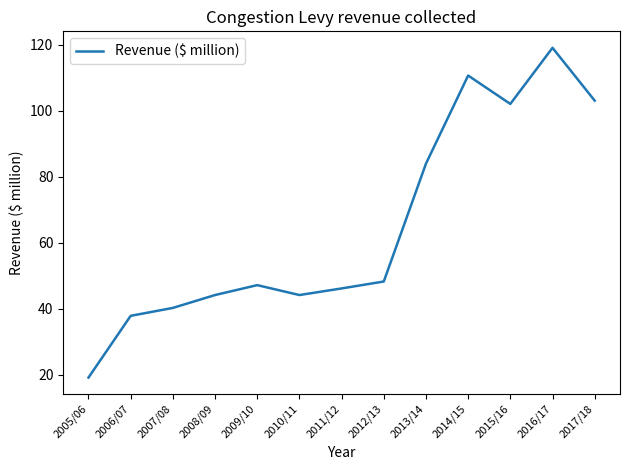

Is it true that the value at 2010/11 is 44.1?

True